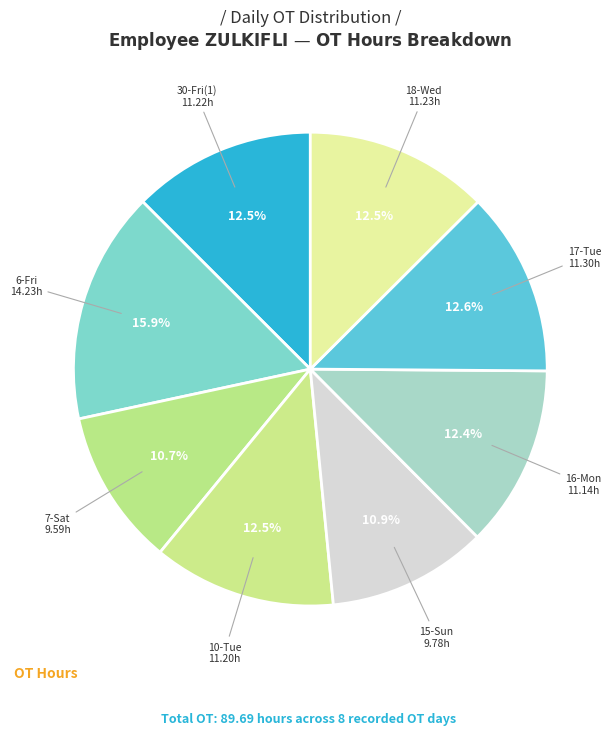

What is the largest slice in the pie chart?

6-Fri